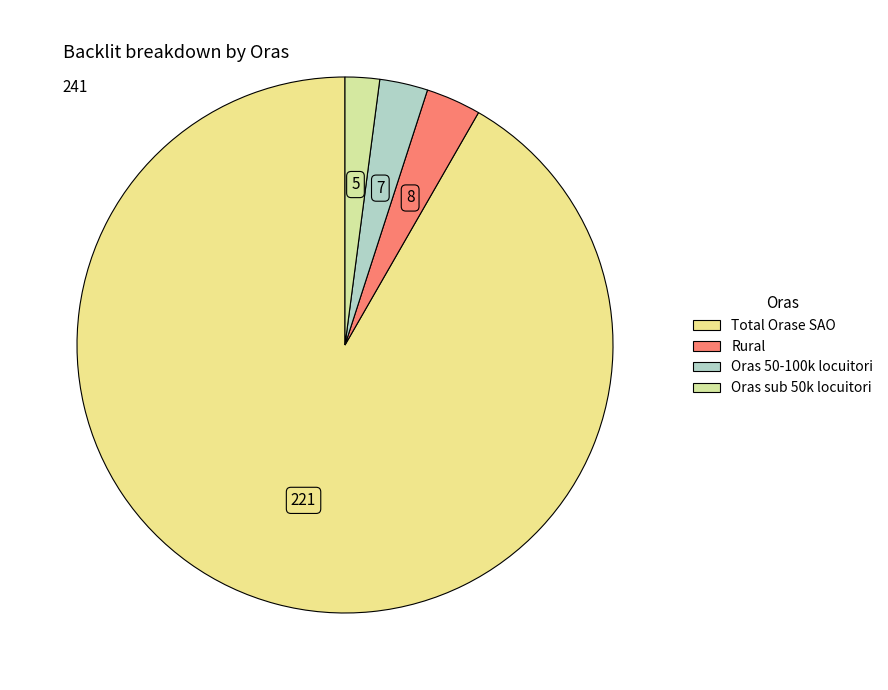

Count the number of slices in the pie.

4